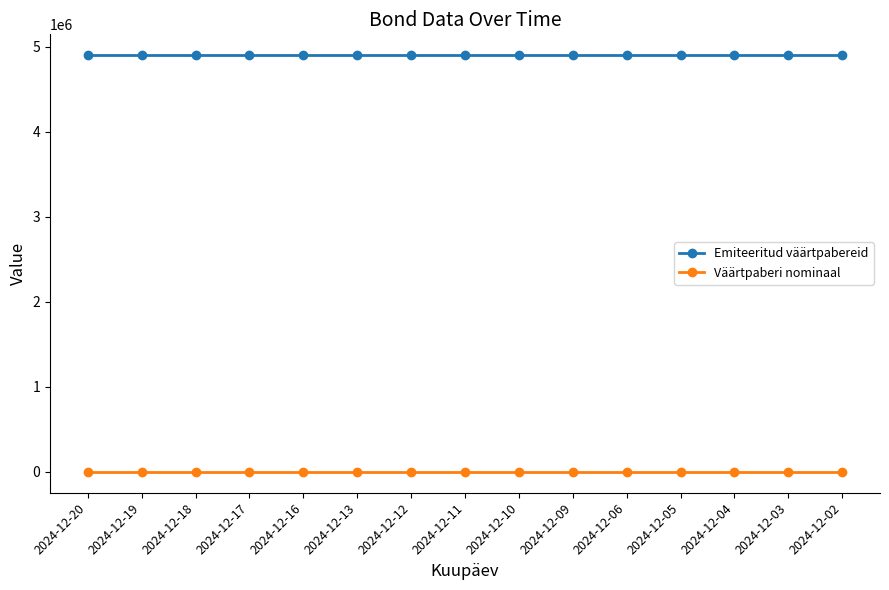

Does the chart have visible grid lines?

No